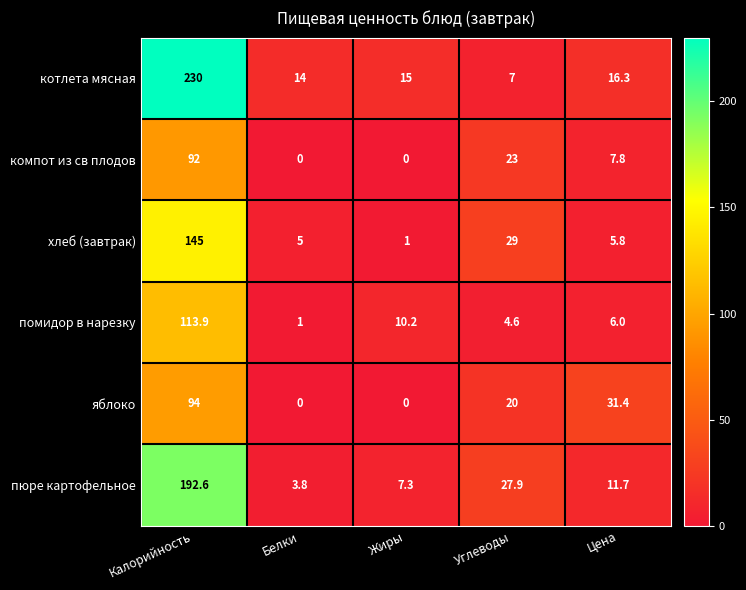

Which series has the widest spread of values?

котлета мясная